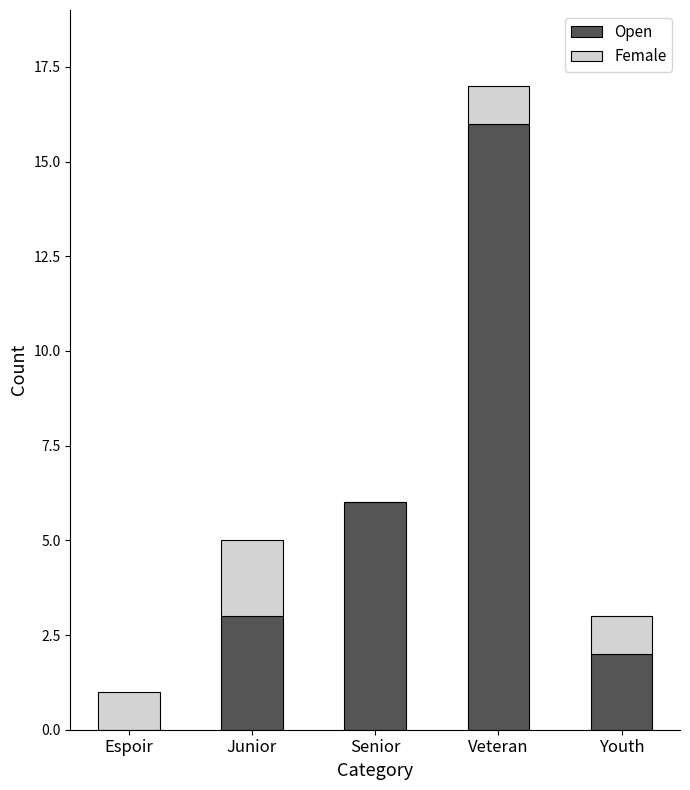

Where is Open nearest to the value 8?

Senior